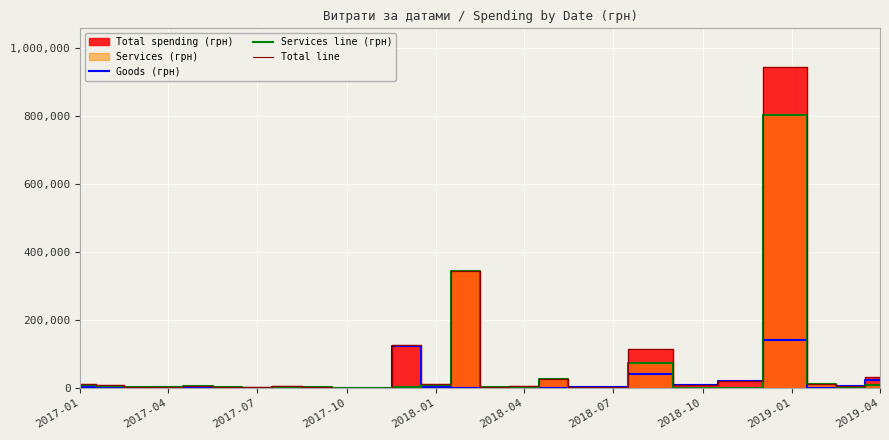

How many data points in Services line (грн) are above 2571?

13